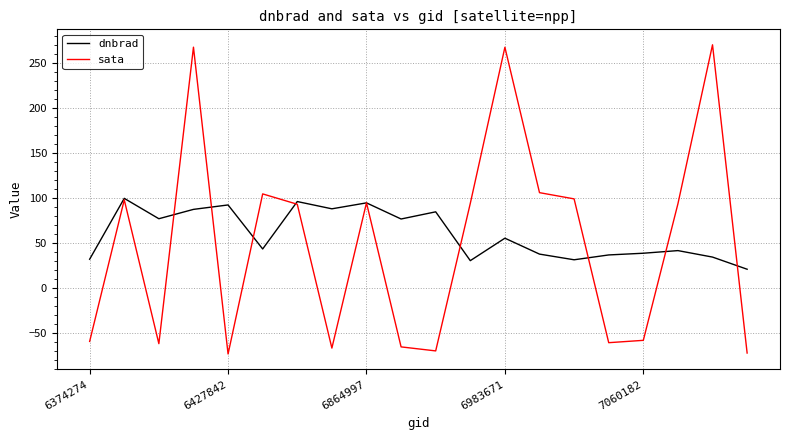

Rank the series by their maximum value, from highest to lowest.

sata, dnbrad